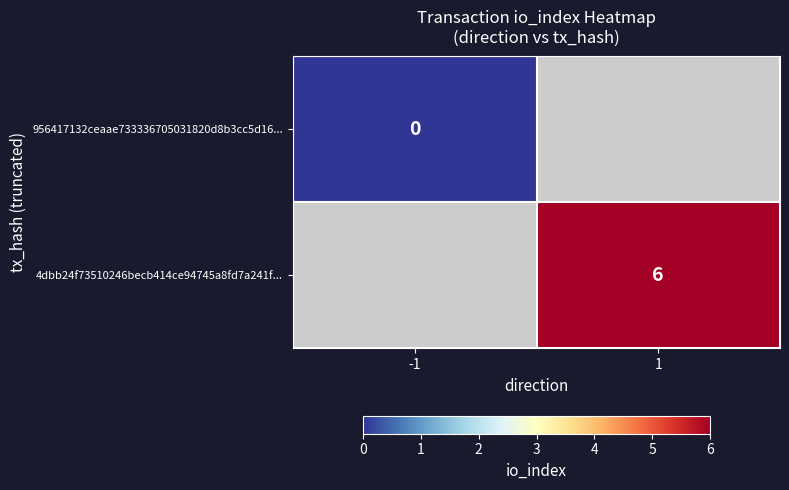

Count the number of data series in this chart.

2